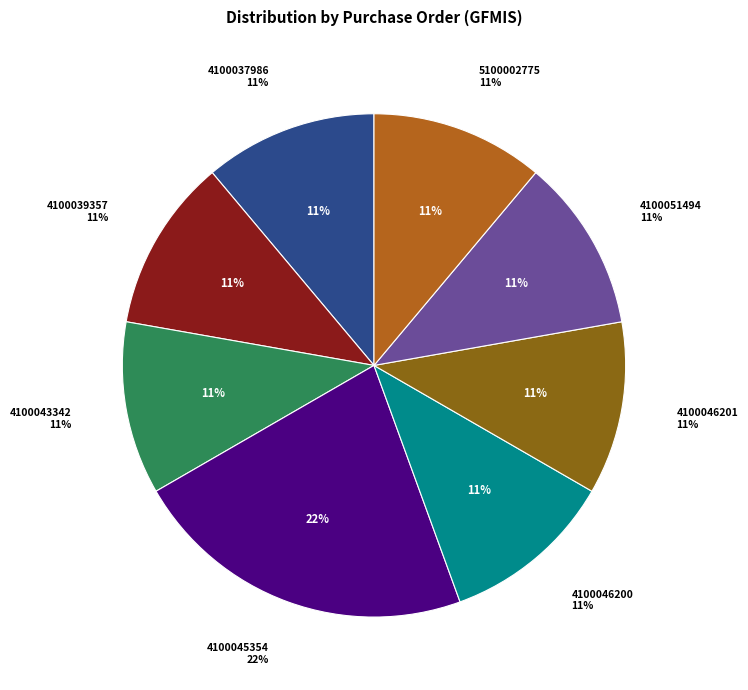

Approximately how many times larger is the value at 4100051494 compared to 4100039357?

1.0